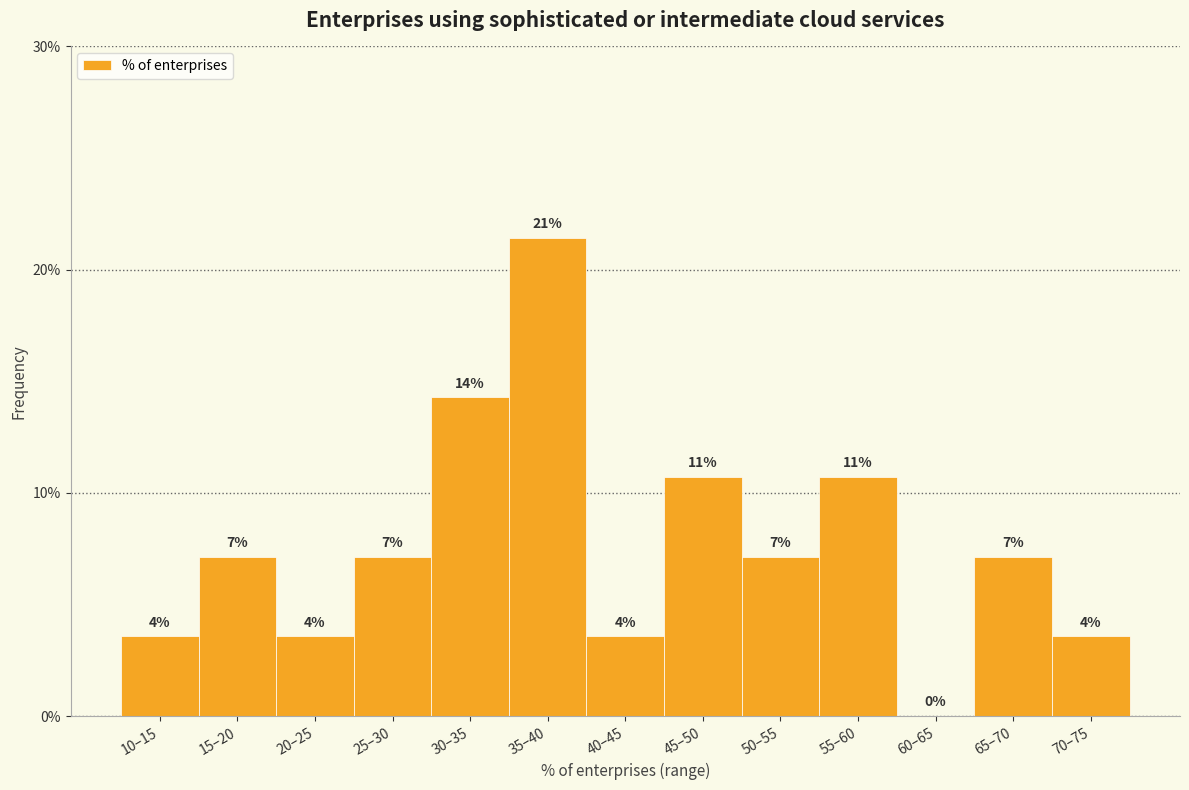

Are the bars horizontal?

No